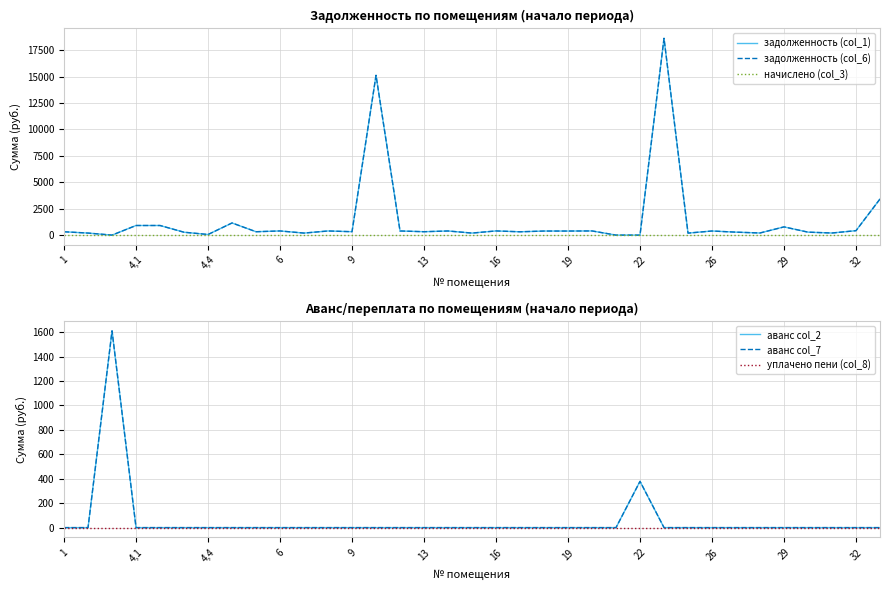

After their last crossing, which series has the higher values: аванс col_2 or задолженность (col_6)?

задолженность (col_6)